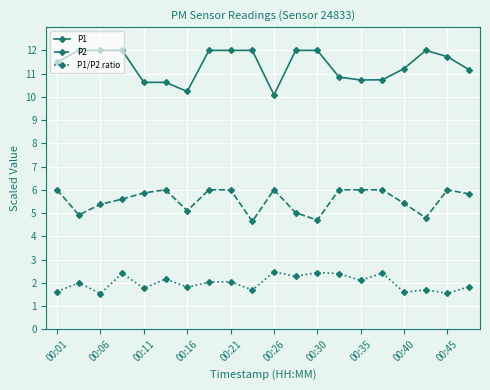

Which series has the largest total across all categories?

P1